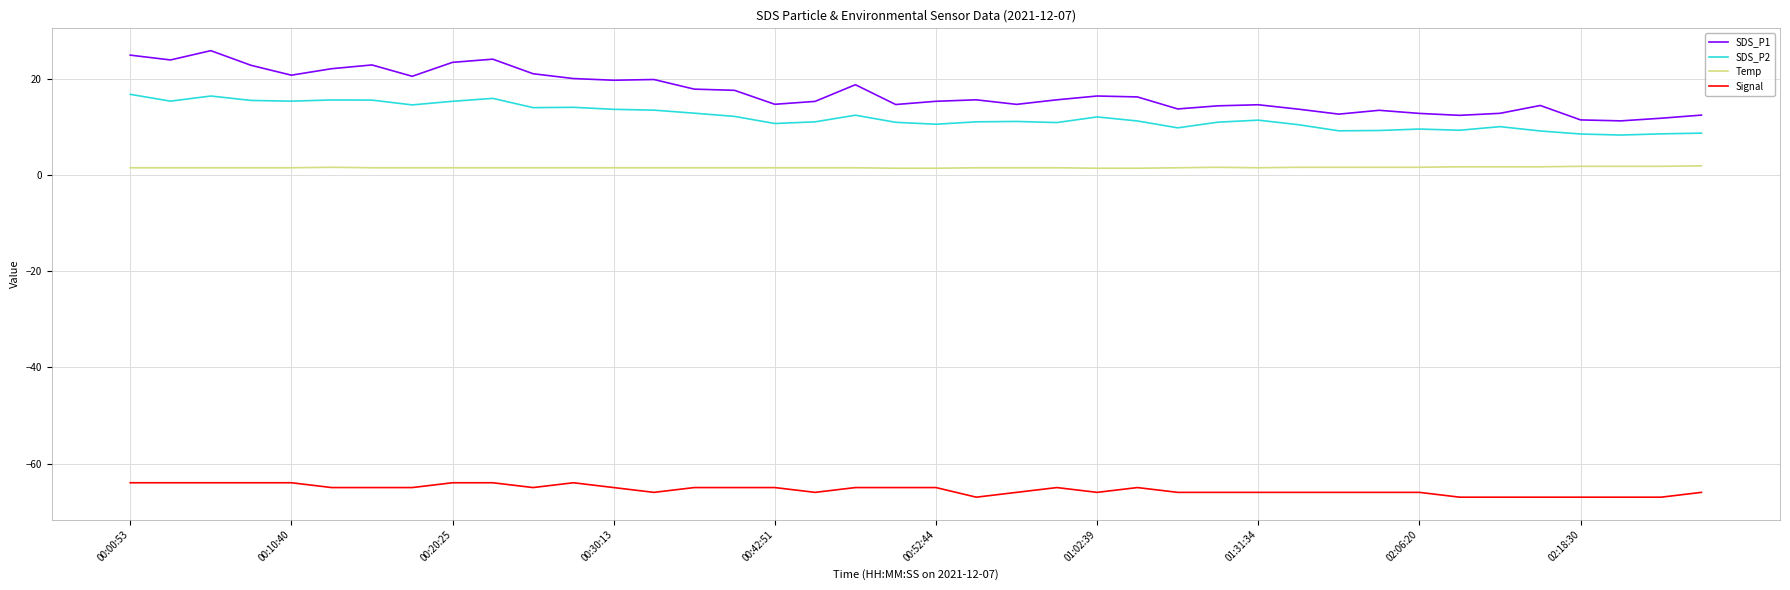

What is the smallest value displayed?

-67.0